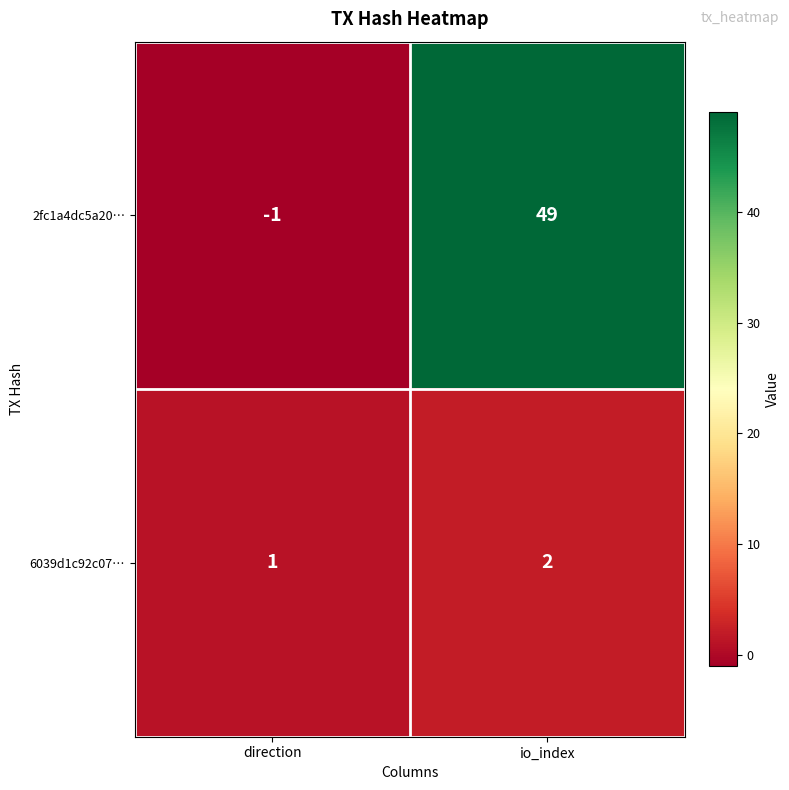

Where is 2fc1a4dc5a20… nearest to the value 24?

direction